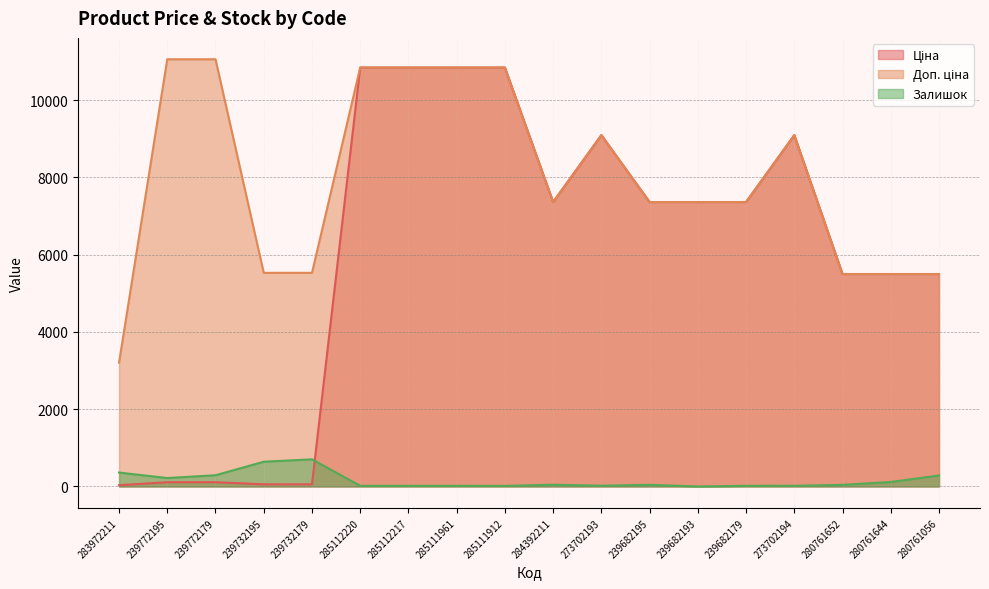

At which category is the sum across all series the highest?

285112220